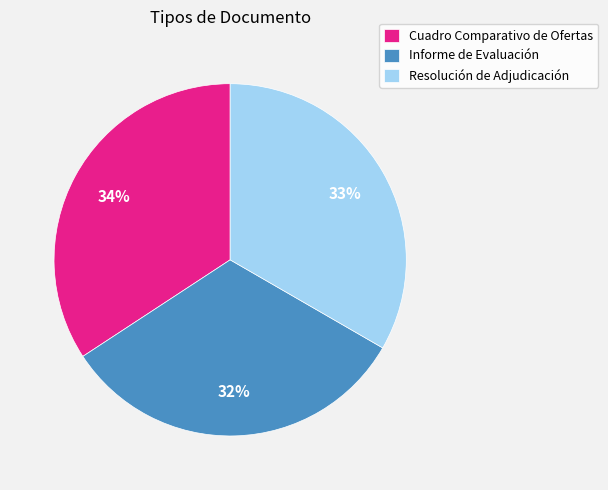

What is the largest slice in the pie chart?

Cuadro Comparativo de Ofertas